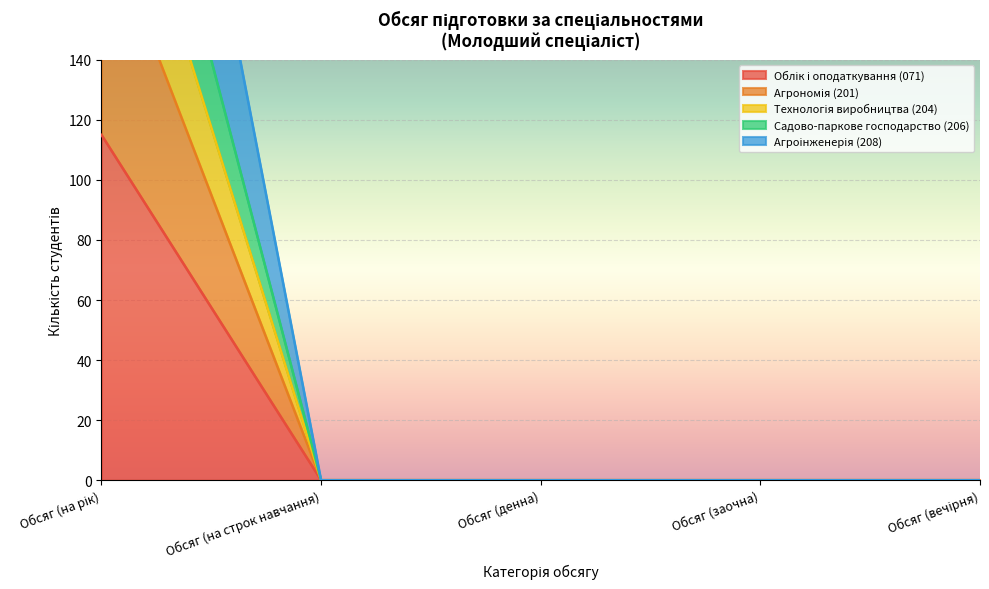

True or false: Технологія виробництва (204) and Агрономія (201) cross at least once.

False